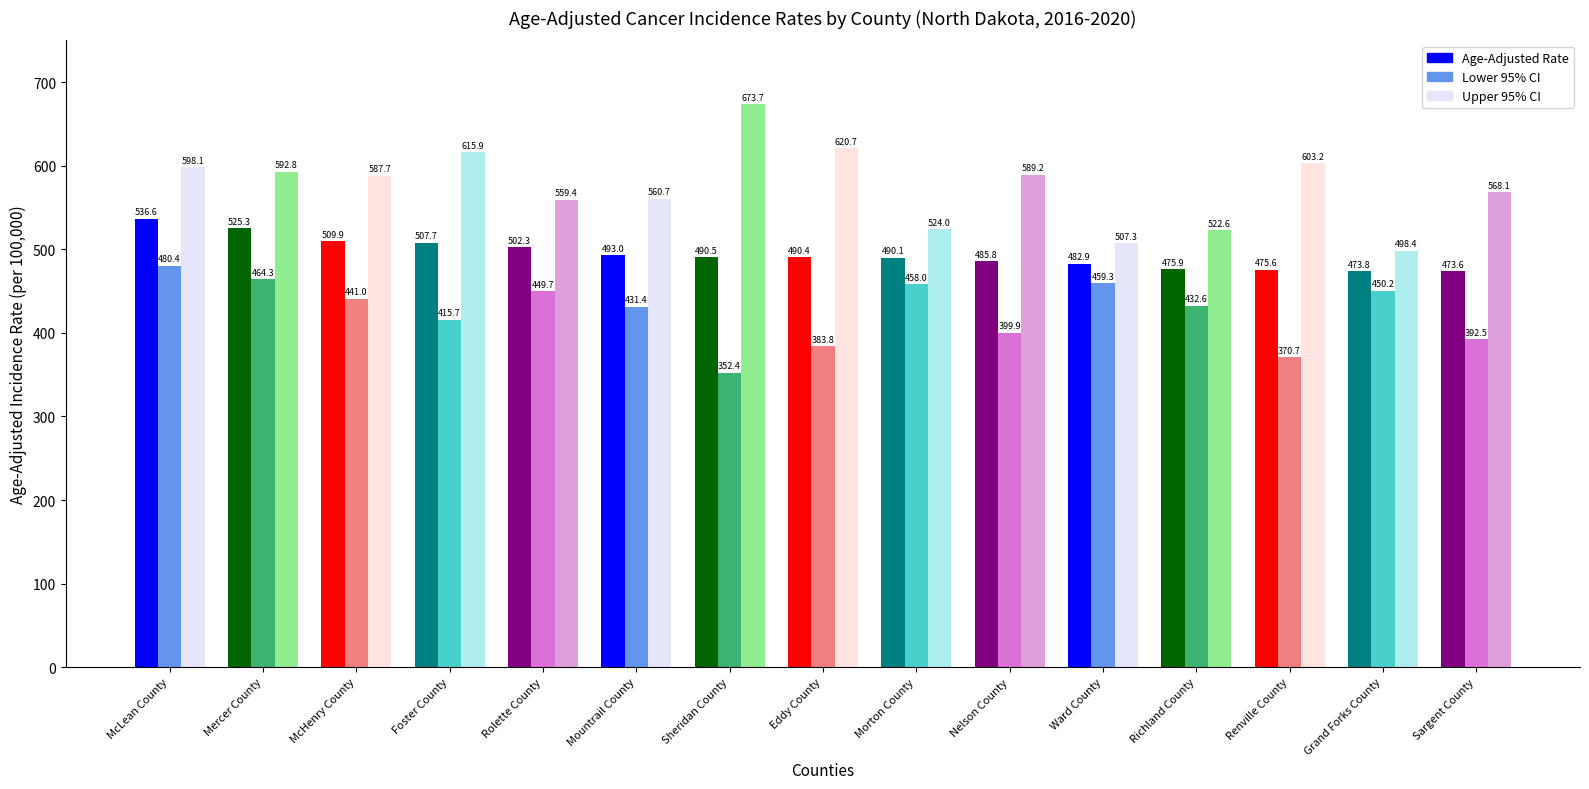

At how many categories does at least one series exceed 428?

15